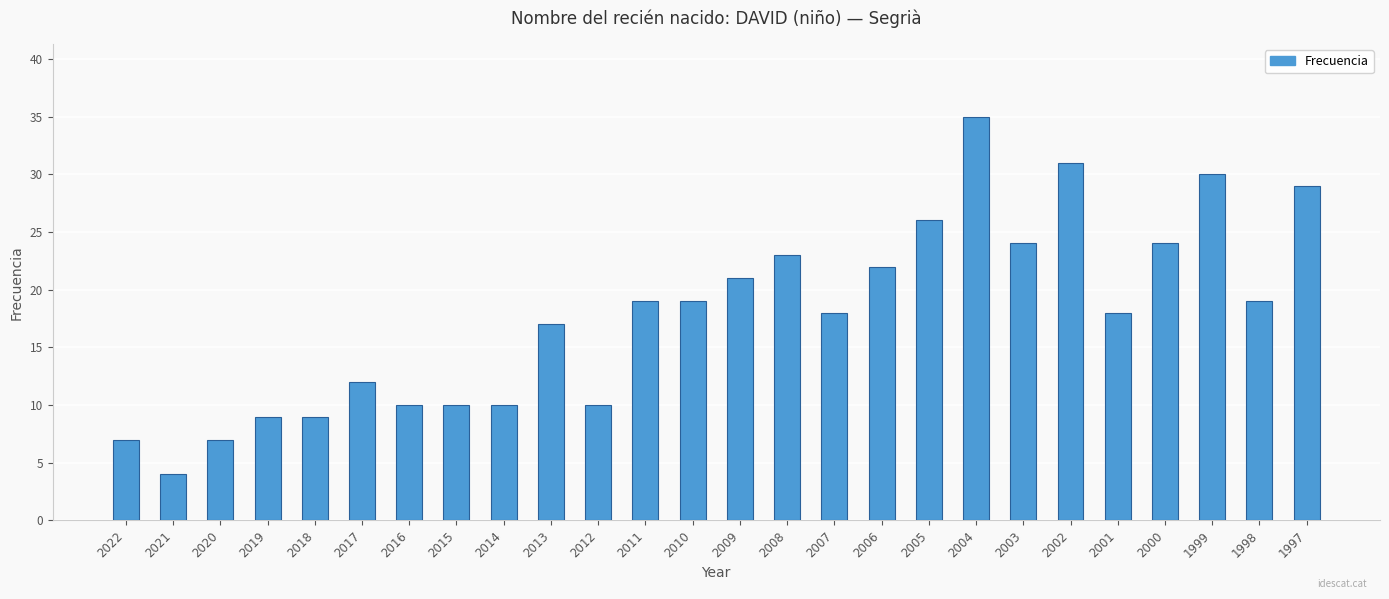

Is it true that the value at 2010 is 33?

False